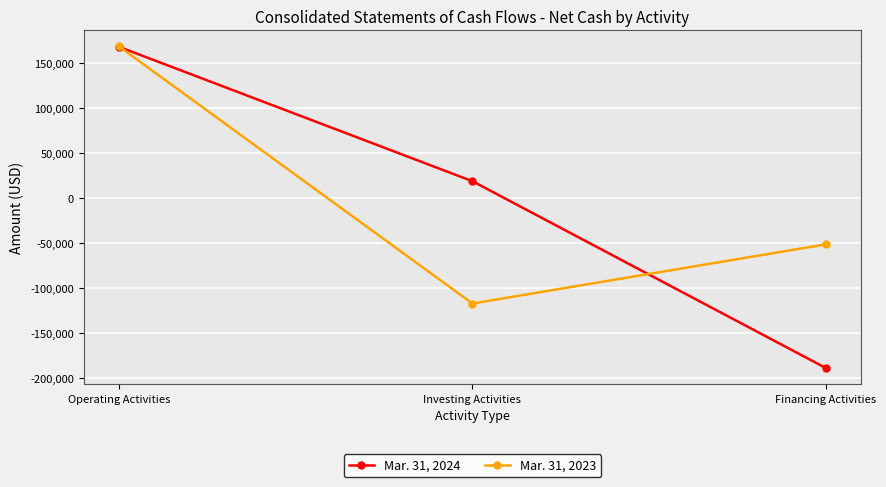

Reading right to left, what are all the values shown in this chart?

Mar. 31, 2024: Financing Activities=-188946	Investing Activities=18447	Operating Activities=167599
Mar. 31, 2023: Financing Activities=-51659	Investing Activities=-117340	Operating Activities=168015